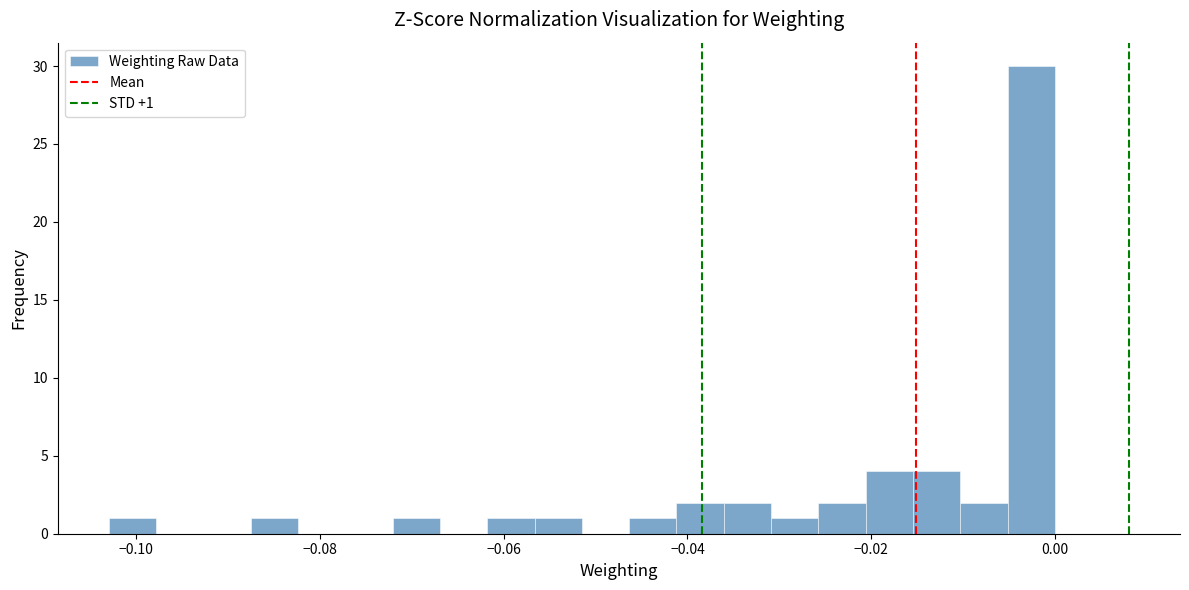

Around what value on the x-axis is the tallest bar? Give the approximate position of its centre, as read against the axis.

-0.002